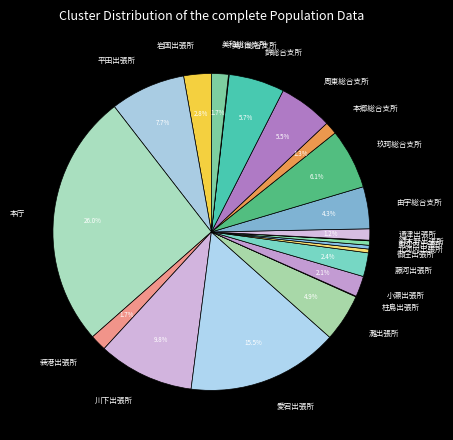

Is the sum of 錦総合支所 and 御庄出張所 greater than half?

No